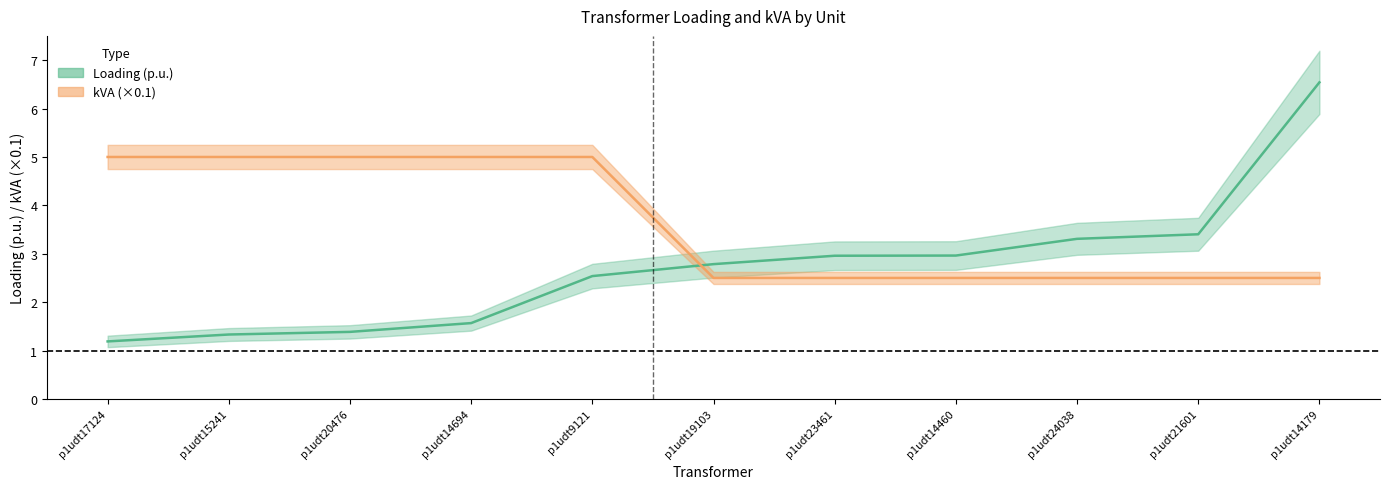

What is the value of the kVA point at the 11th from the left?

2.5